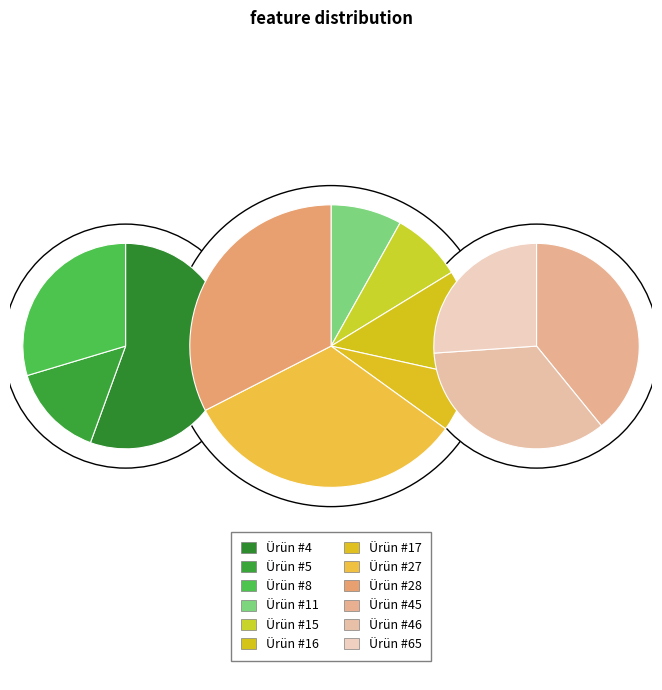

How many slices are in this pie chart?

12